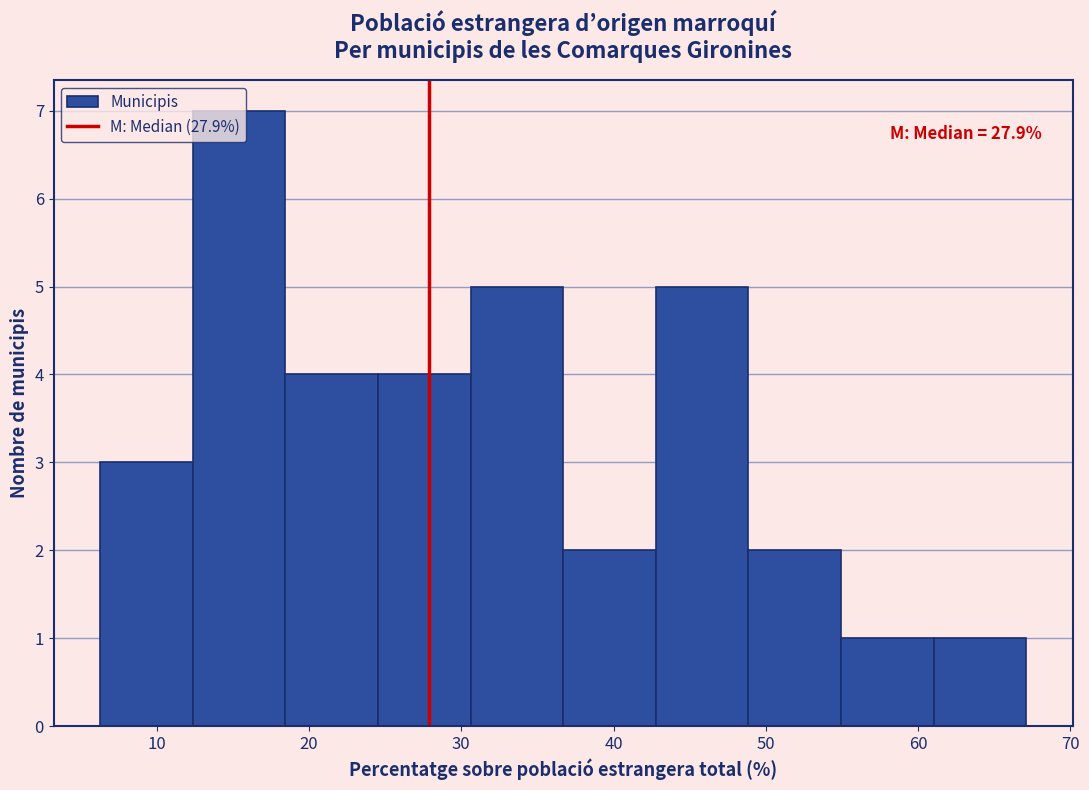

Over which range of the x-axis is the bar tallest?

12 to 18